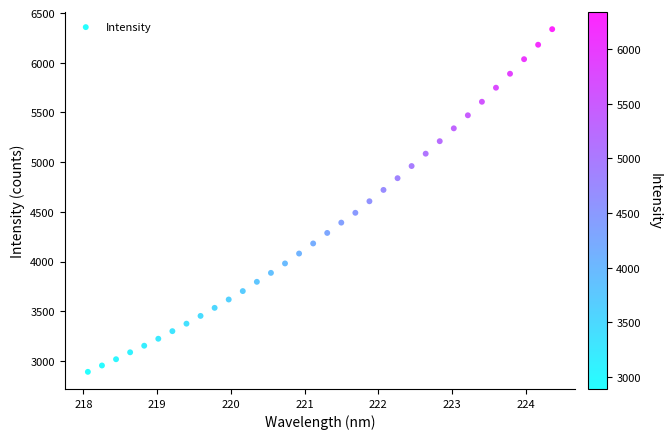

What is the range of X values (max minus min)?

6.3